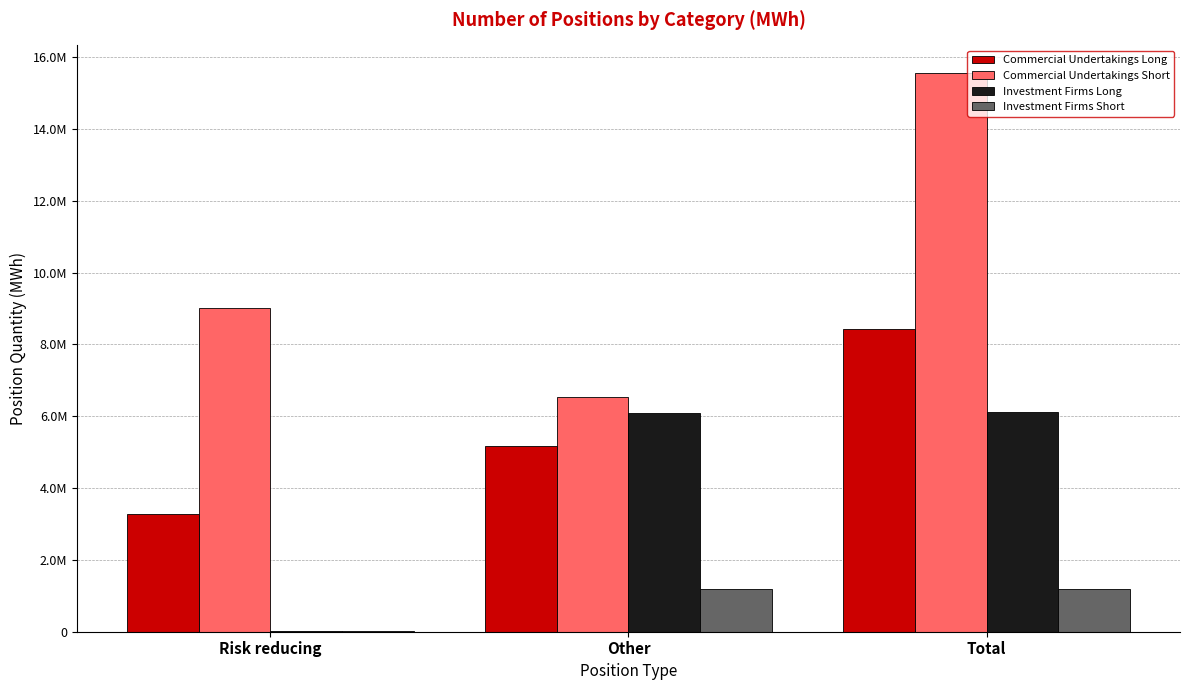

What is the difference between the maximum and minimum values in the Investment Firms Long series?

6080560